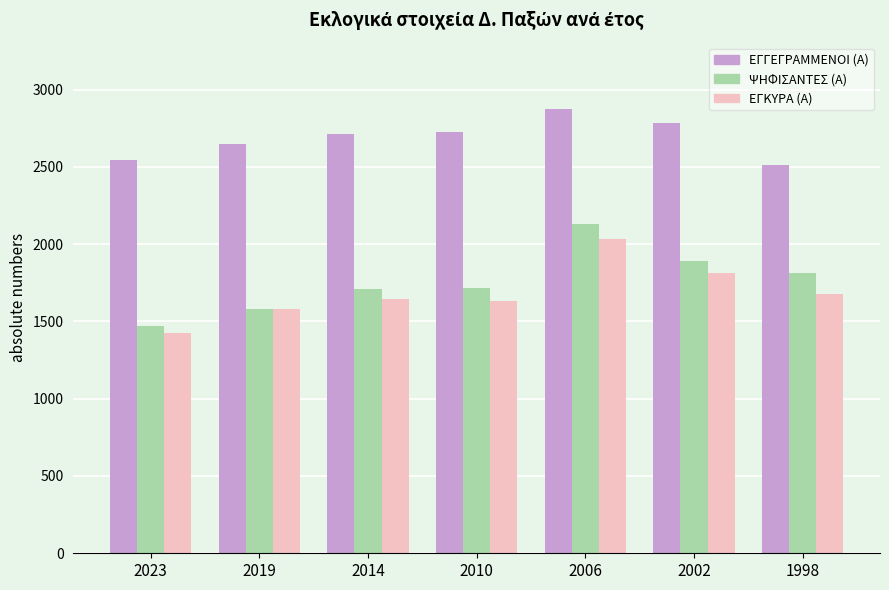

Read the ΕΓΓΕΓΡΑΜΜΕΝΟΙ (Α) value at 2019.

2651